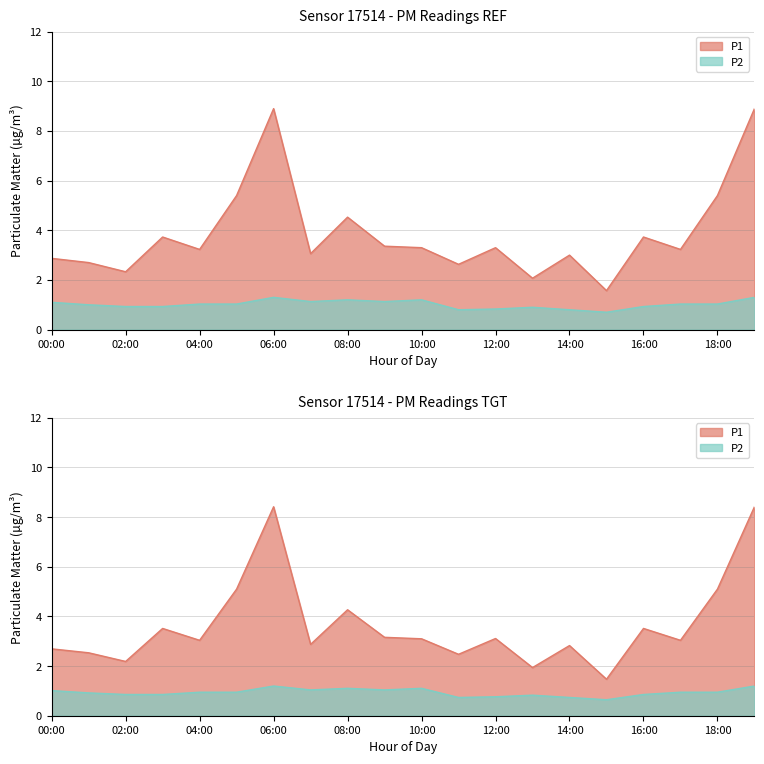

Between 08:00 and 06:00, which is larger?

06:00